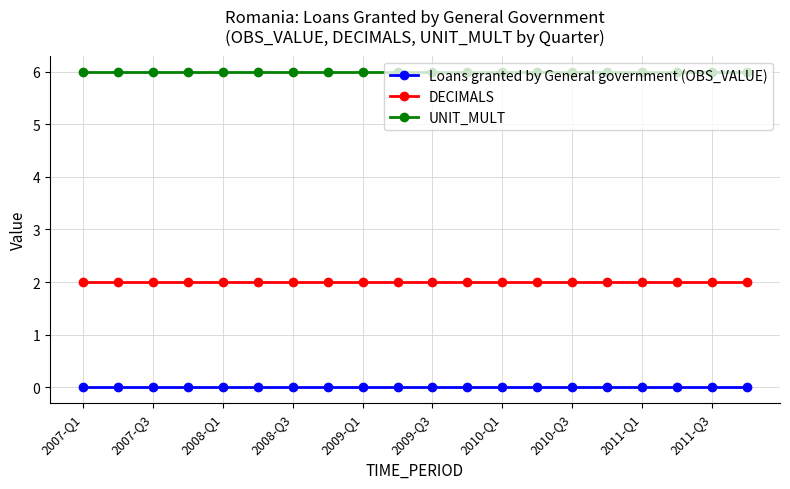

Rank the series by their average value, from lowest to highest.

Loans granted by General government (OBS_VALUE), DECIMALS, UNIT_MULT